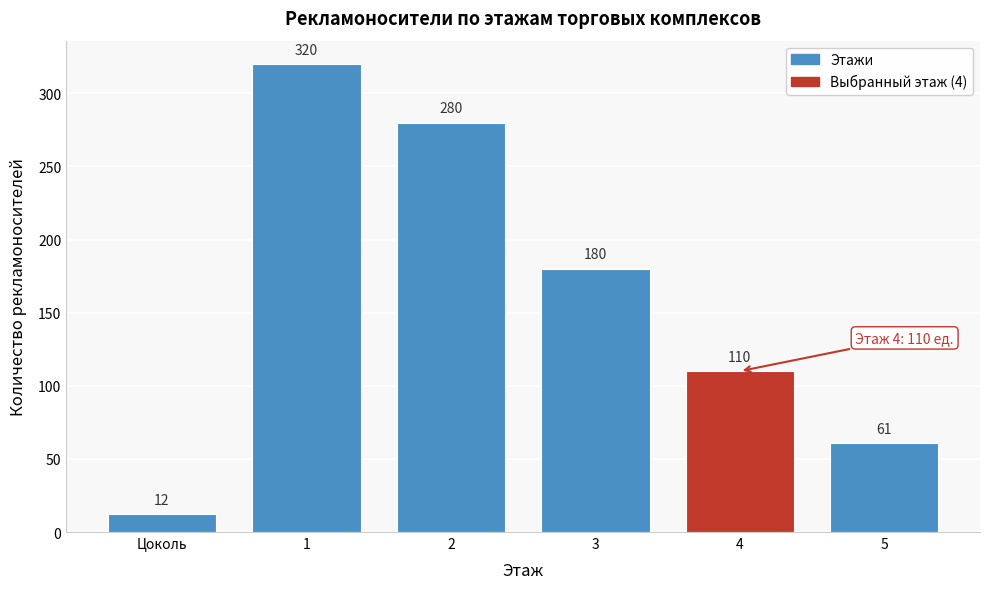

Reading left to right, what are all the values shown in this chart?

12	320	280	180	110	61